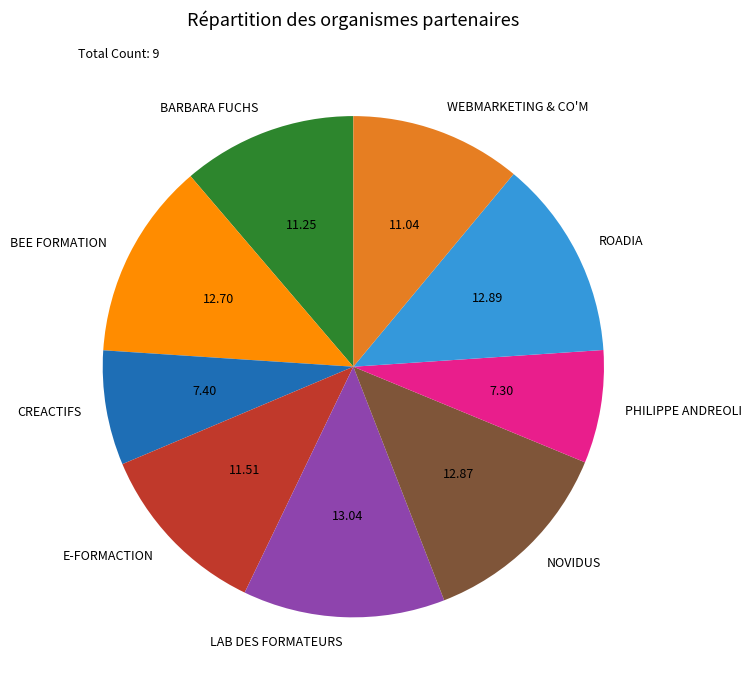

What is the ratio of the value at BARBARA FUCHS to the value at PHILIPPE ANDREOLI?

1.5